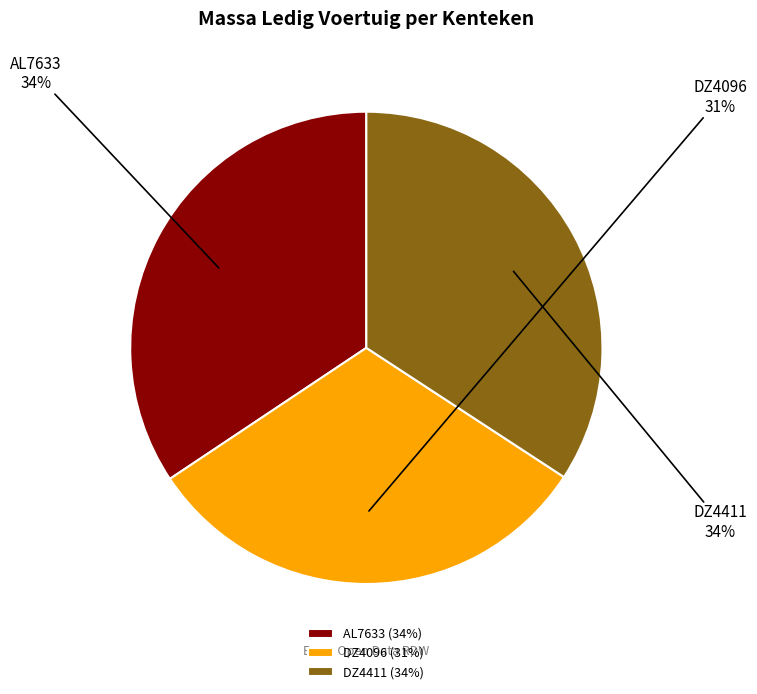

Is it true that DZ4096 is 31% of the pie?

True